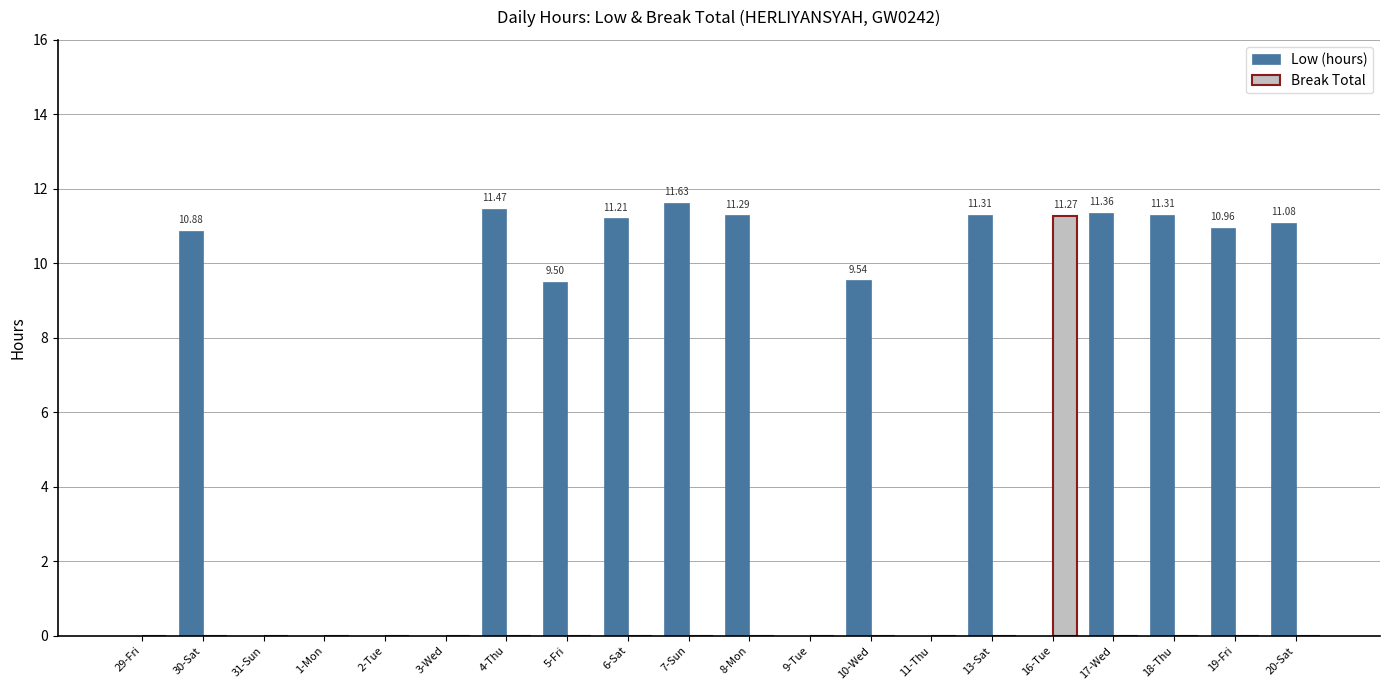

Between 1-Mon and 10-Wed, which series saw the biggest shift?

Low (hours)